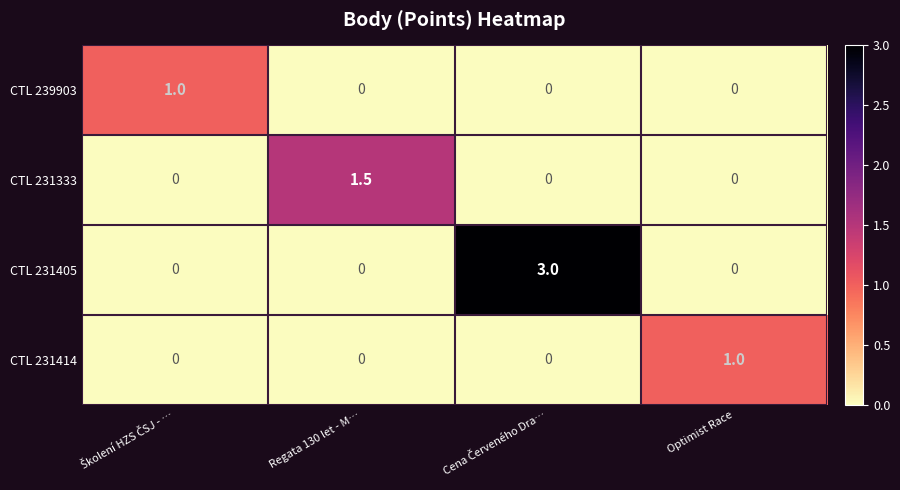

What is the sum of all CTL 239903 values?

1.0